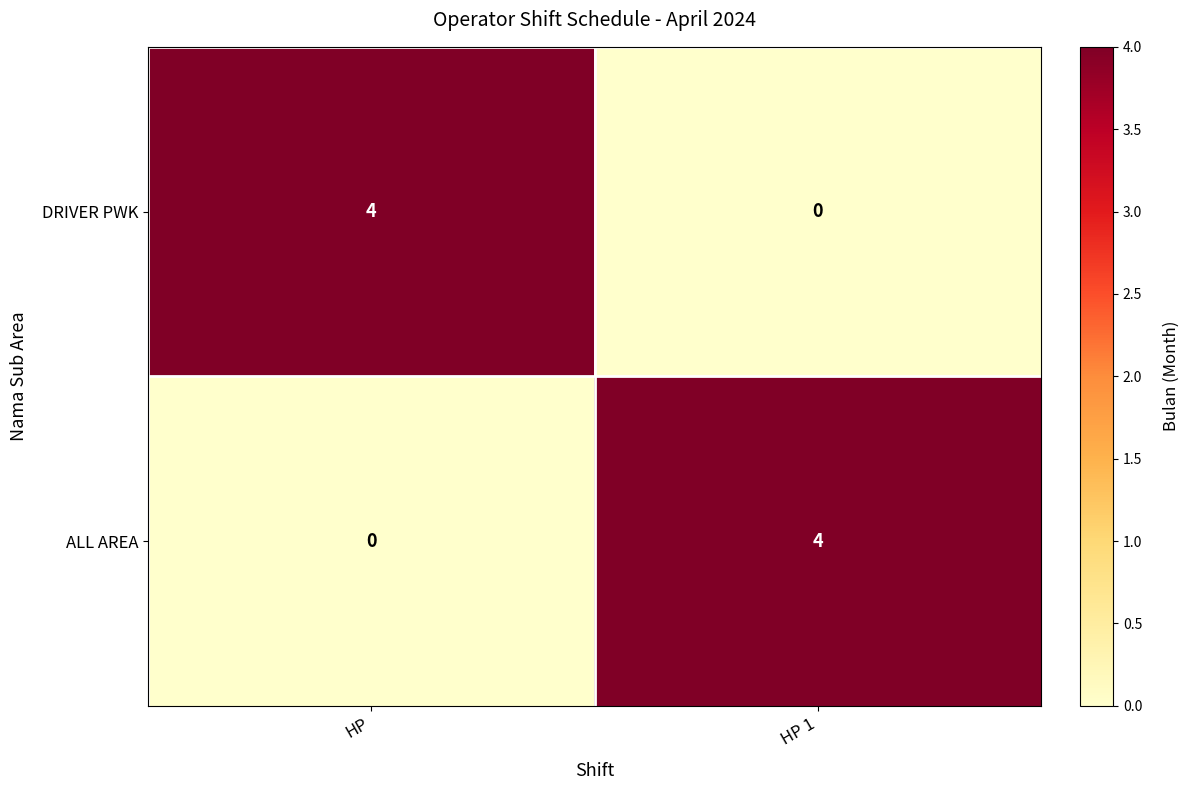

What is the spread (max minus min) of values at HP 1?

4